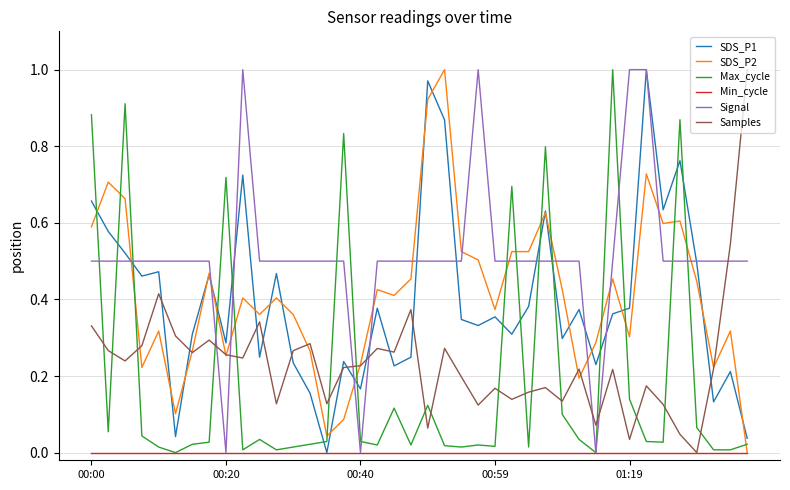

How many times do Max_cycle and Samples cross each other?

17